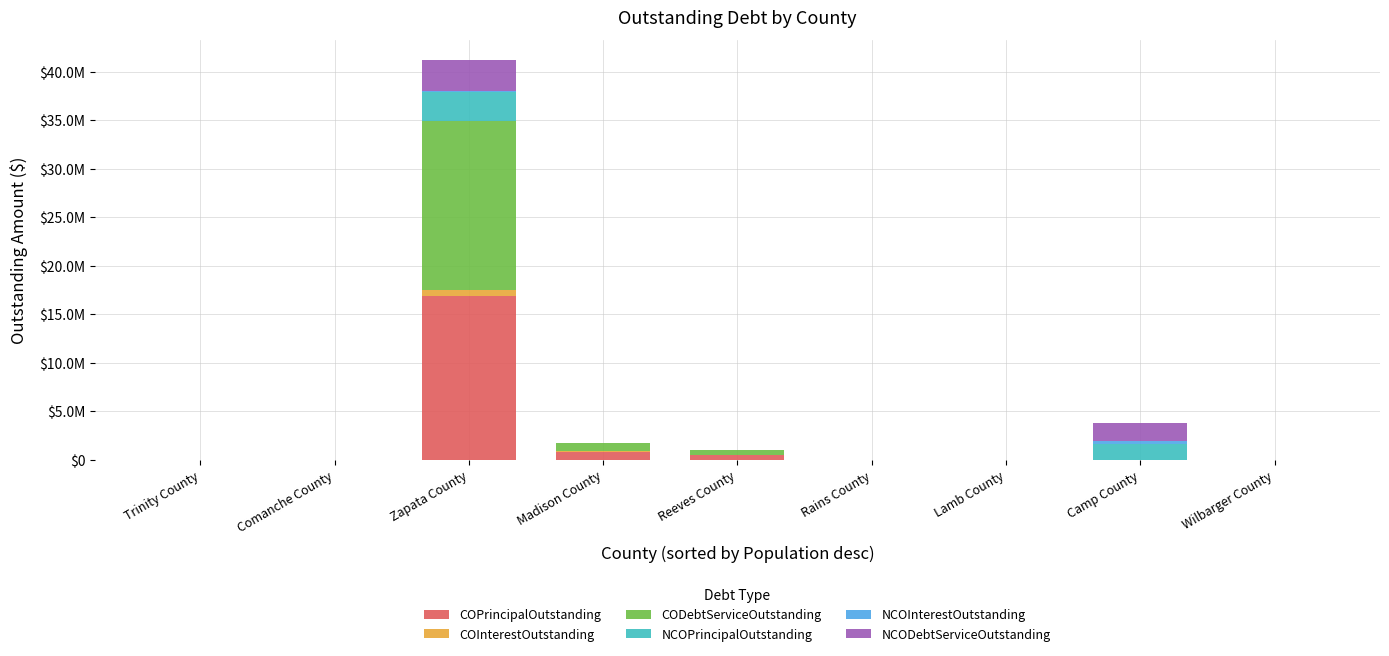

Are the bars horizontal?

No